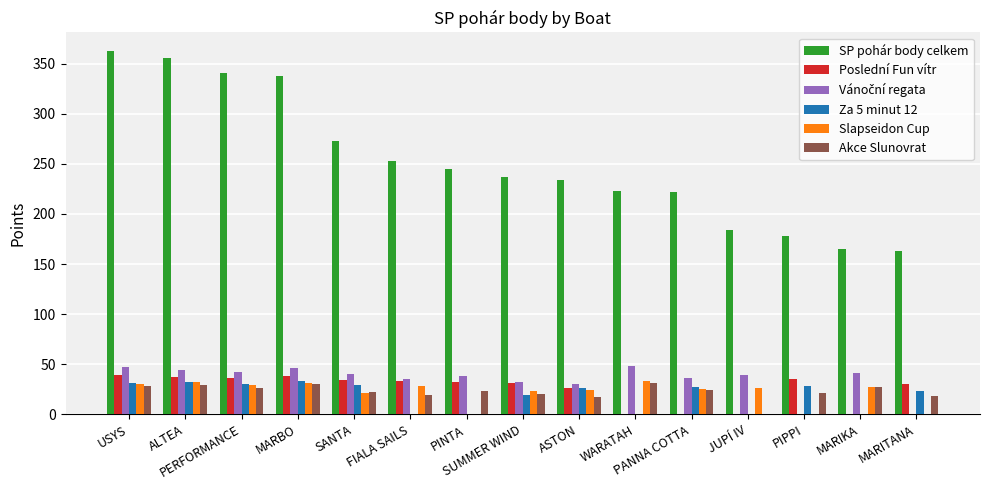

Which series has the largest total across all categories?

SP pohár body celkem